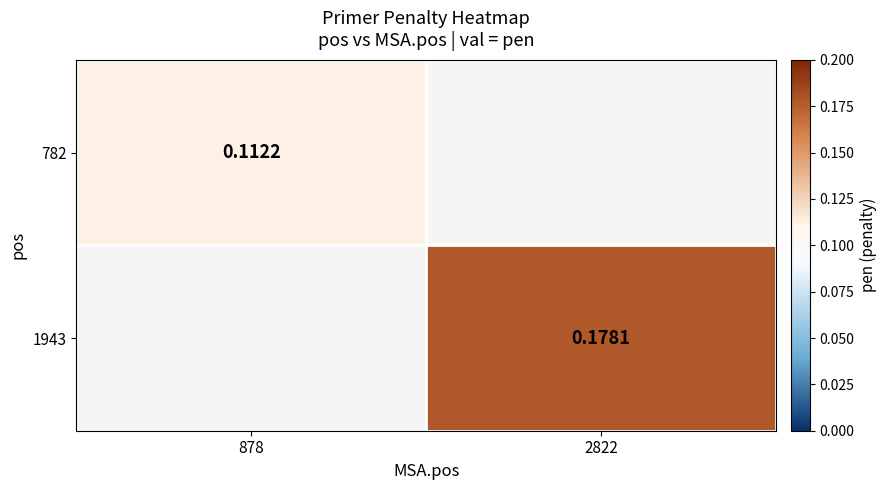

Rank the categories by 1943 value from lowest to highest.

878, 2822